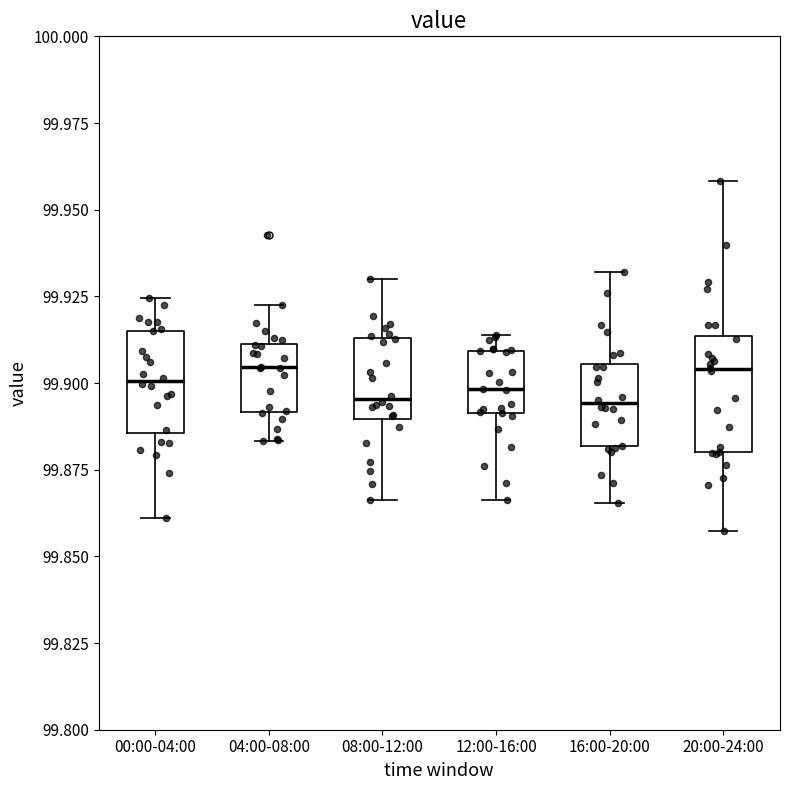

Reading left to right, read every box against the y-axis: the position of its median line, the range the box covers, and the ends of its whiskers. The values are not printed on the chart, so give them approximately, as read against the axis.

00:00-04:00: median 99.900, box 99.885 to 99.915, whiskers 99.860 to 99.925
04:00-08:00: median 99.905, box 99.890 to 99.910, whiskers 99.885 to 99.925
08:00-12:00: median 99.895, box 99.890 to 99.915, whiskers 99.865 to 99.930
12:00-16:00: median 99.900, box 99.890 to 99.910, whiskers 99.865 to 99.915
16:00-20:00: median 99.895, box 99.880 to 99.905, whiskers 99.865 to 99.930
20:00-24:00: median 99.905, box 99.880 to 99.915, whiskers 99.855 to 99.960